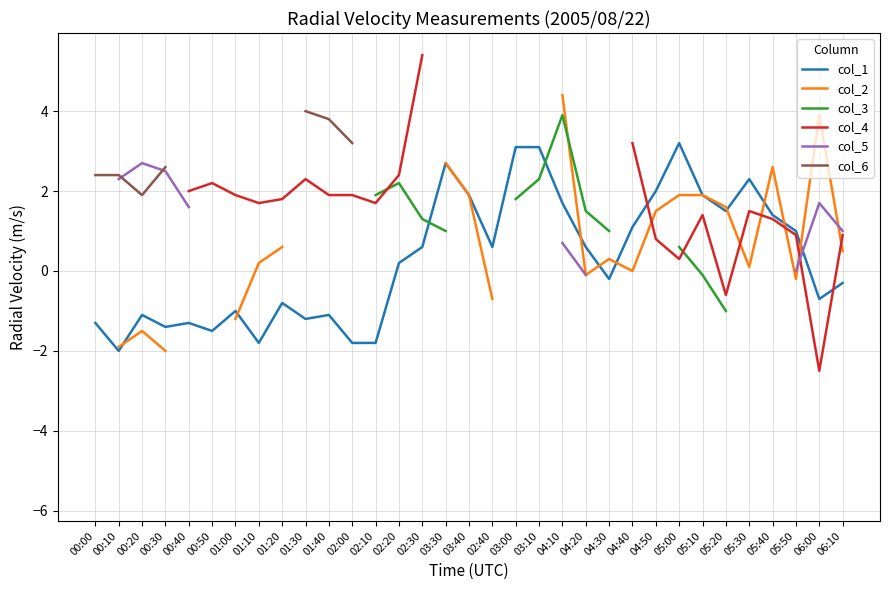

How many interior local valleys does the col_1 series have?

9